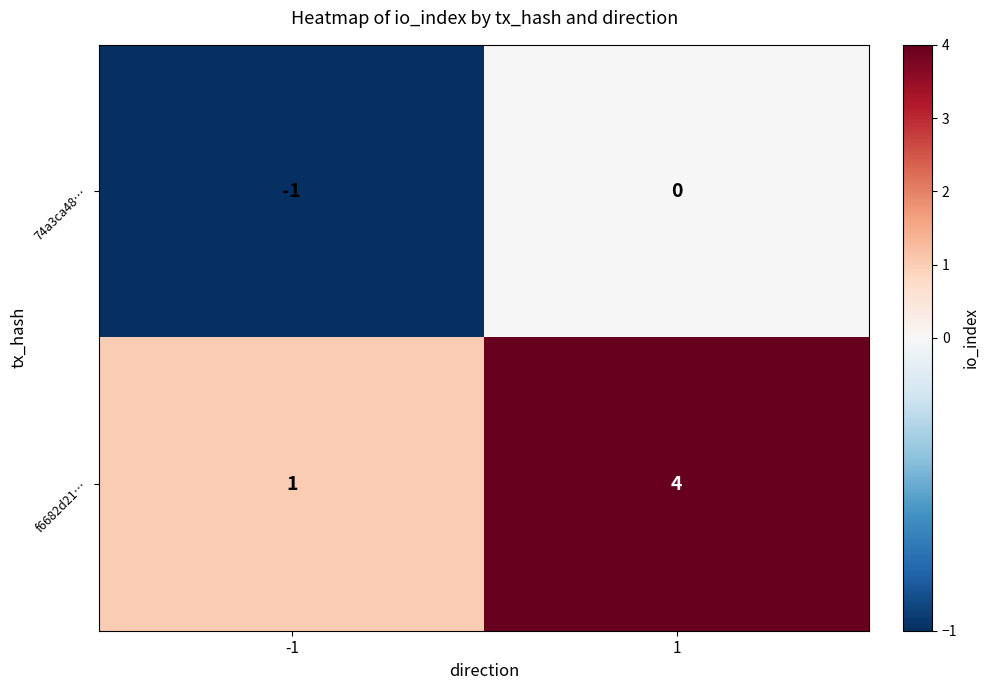

Which series has the largest range (max minus min)?

f6682d21…